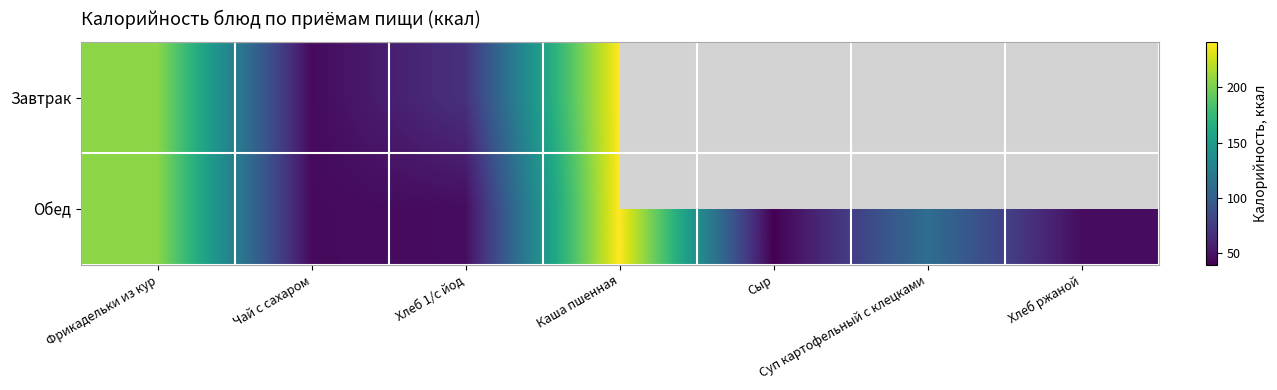

What is the minimum value for Завтрак?

45.1